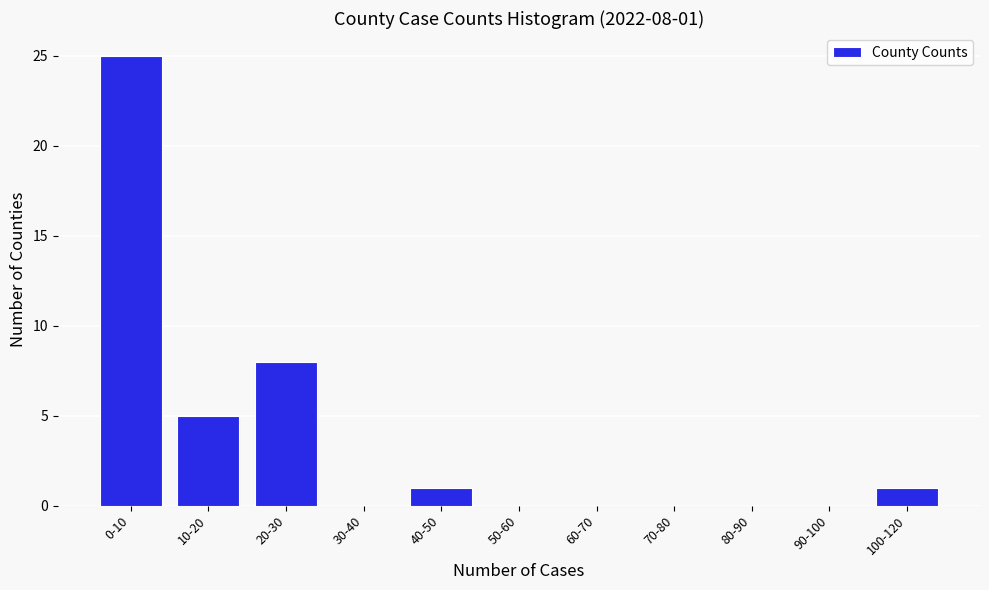

Reading left to right, list all the values displayed in this chart.

0-10=25	10-20=5	20-30=8	30-40=0	40-50=1	50-60=0	60-70=0	70-80=0	80-90=0	90-100=0	100-120=1